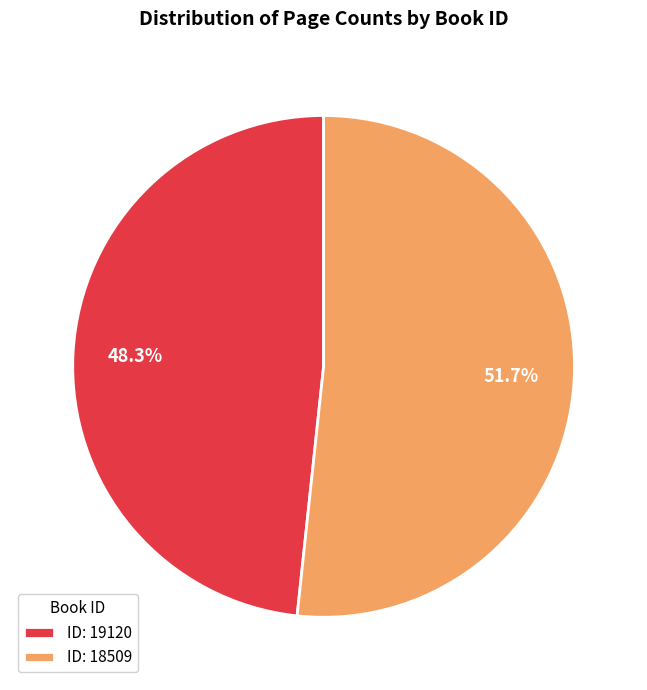

What is the ratio of the value at ID: 19120 to the value at ID: 18509?

0.9